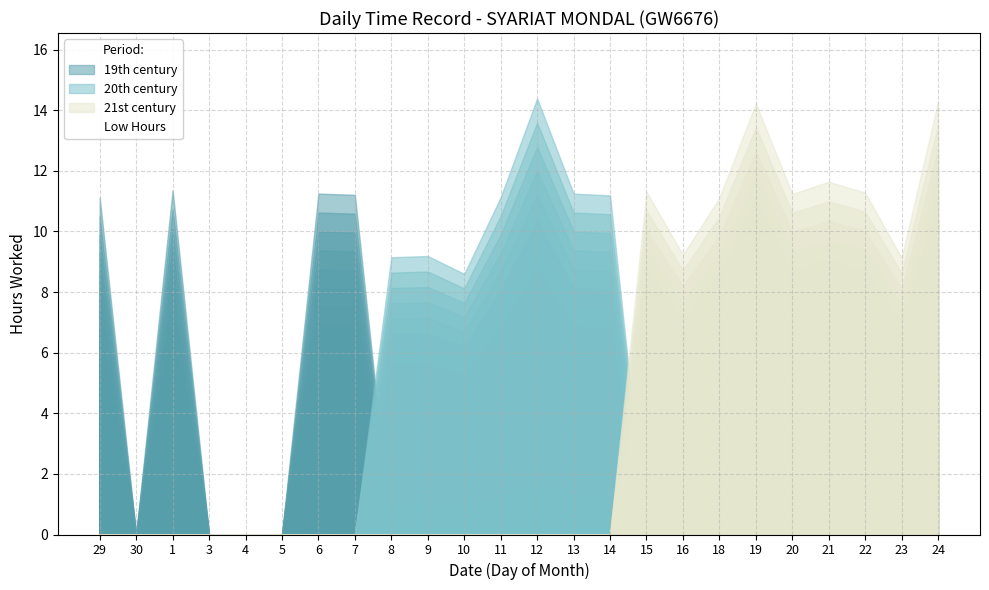

The value at 15 is 4.9. True or false?

False